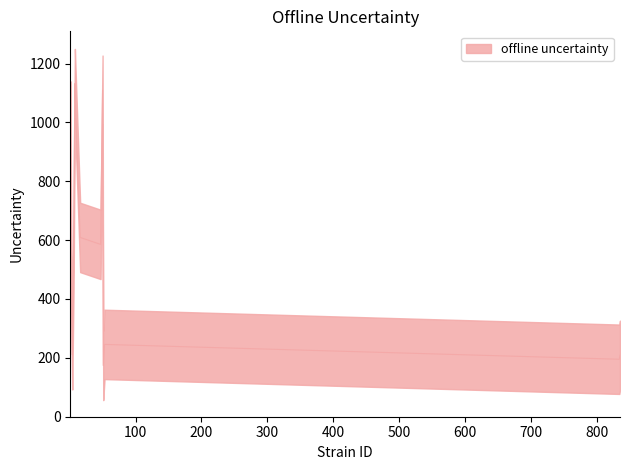

At which category does the chart reach its peak across all series?

8